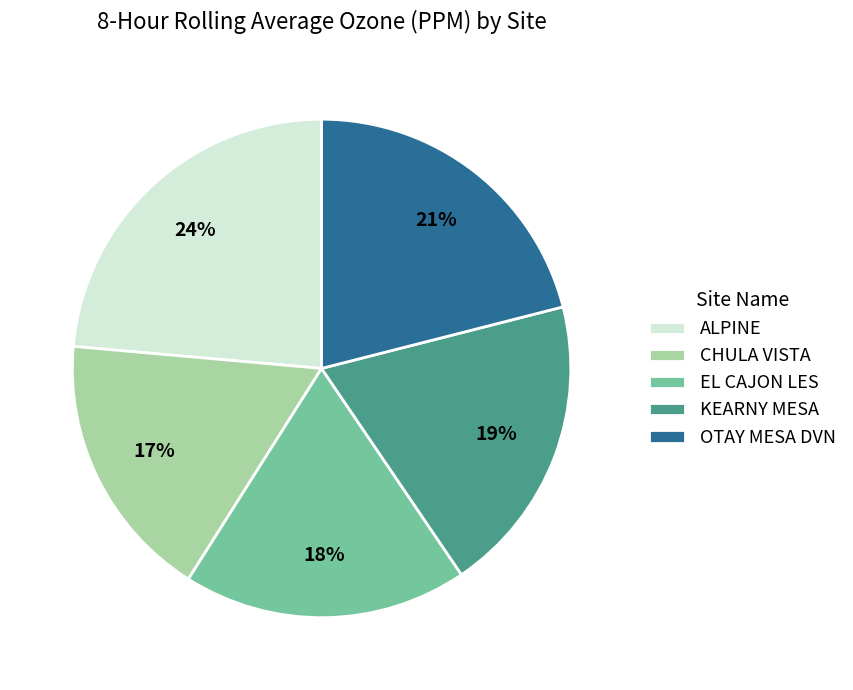

To the nearest percent, what portion does OTAY MESA DVN represent?

21%